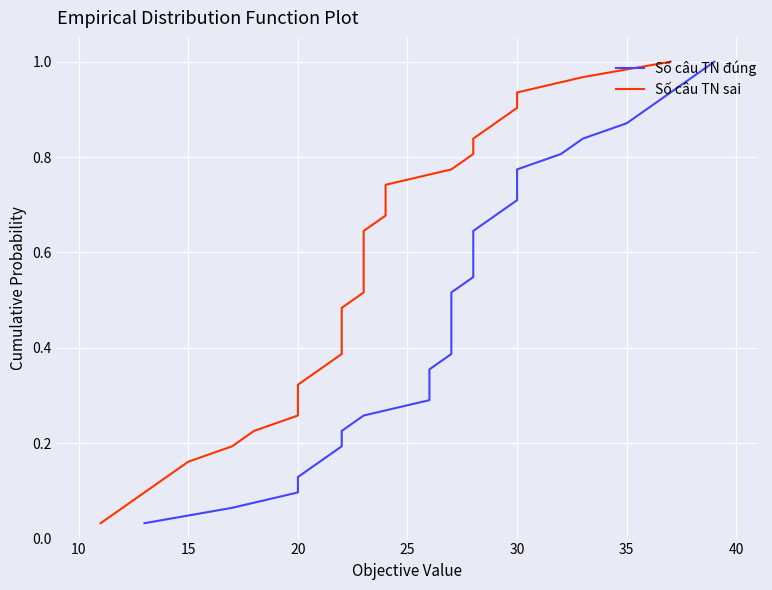

What is the average value of the Số câu TN đúng series?

0.5